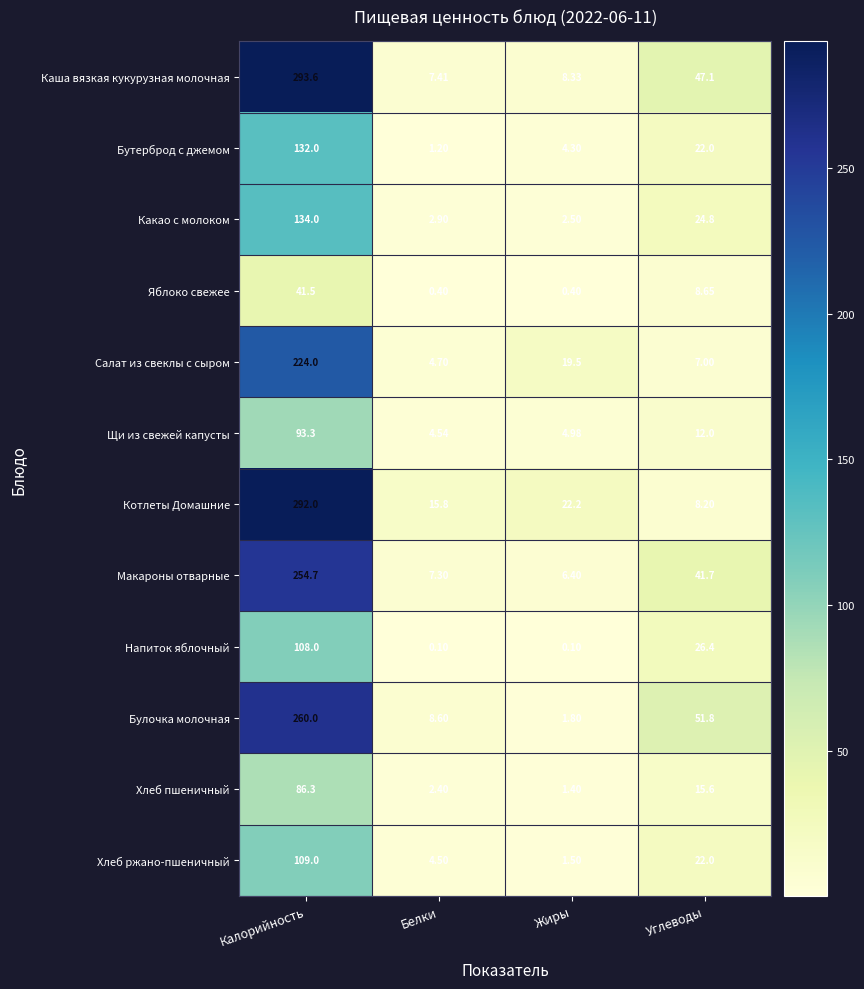

Which category has the highest value in the Бутерброд с джемом series?

Калорийность